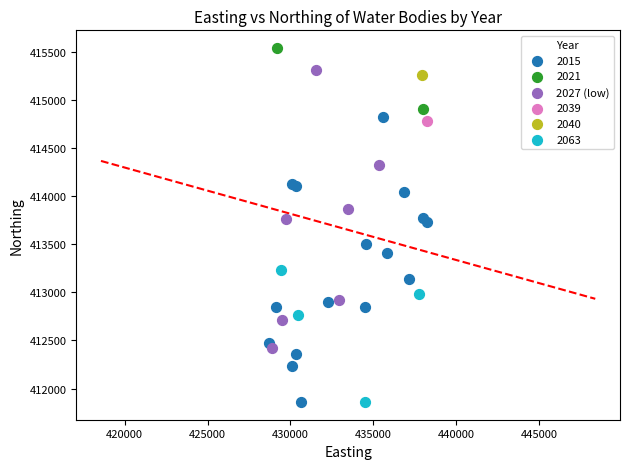

What are all the series names shown in the legend?

2015, 2021, 2027 (low), 2039, 2040, 2063